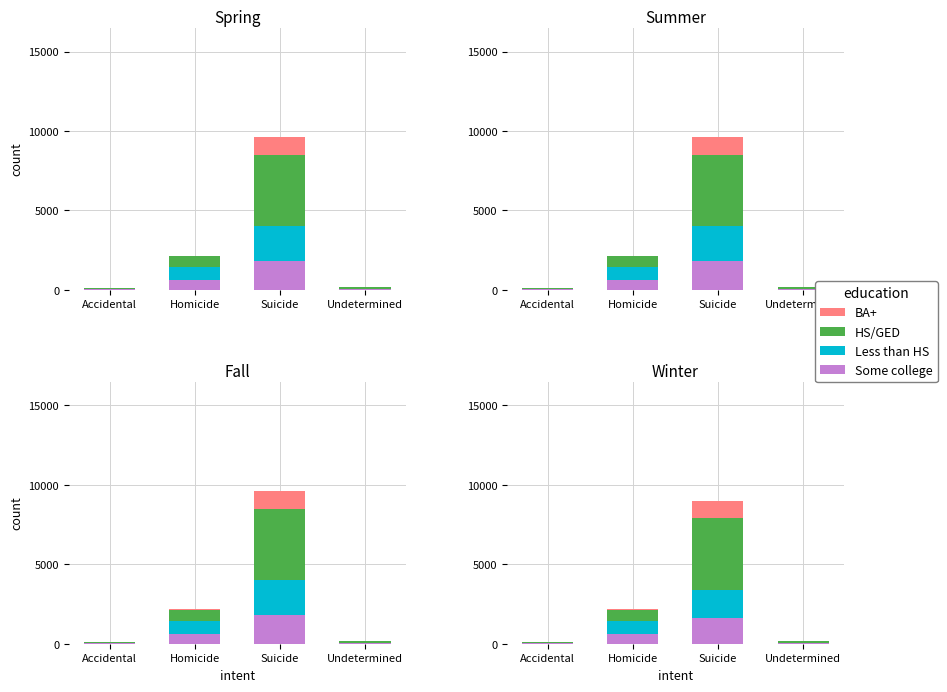

Where is Less than HS nearest to the value 915?

Homicide